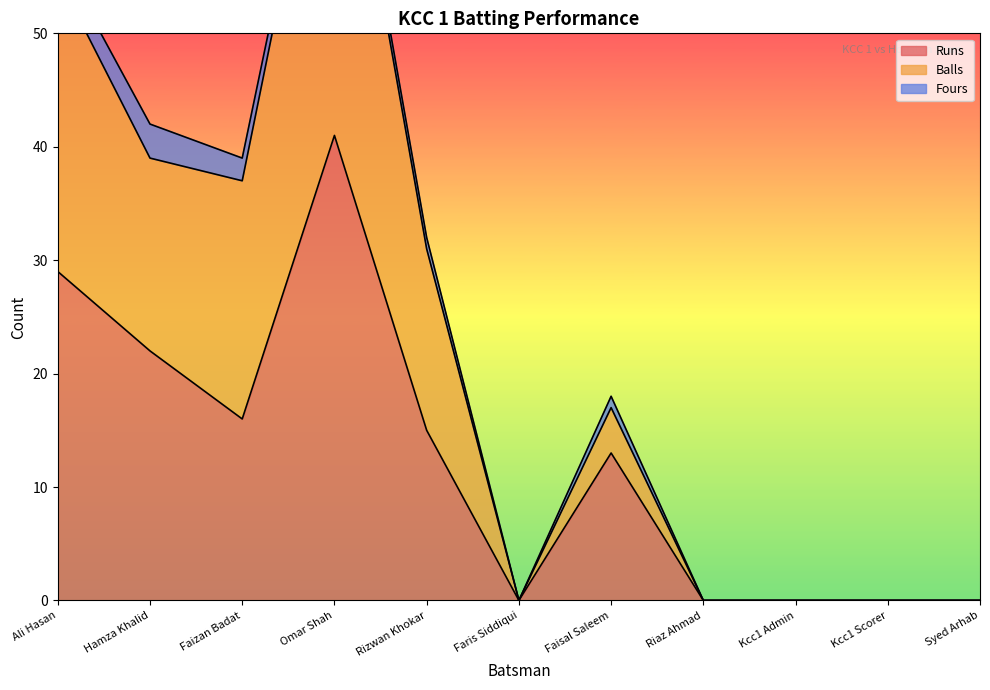

Is it true that Runs equals 29 at Ali Hasan?

True